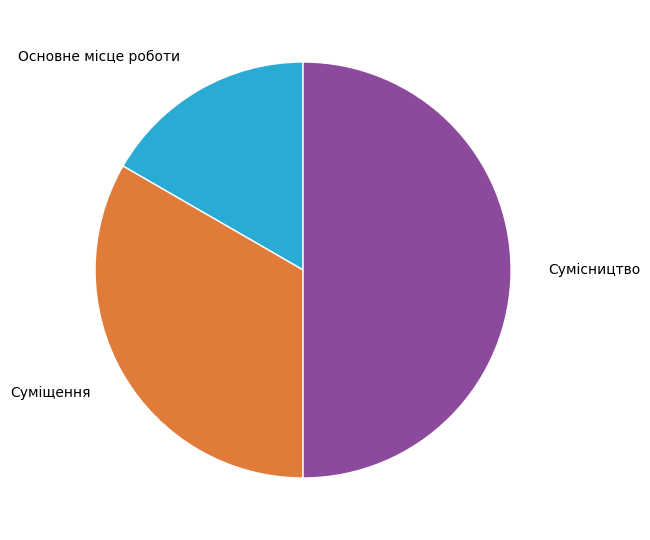

Between Основне місце роботи and Суміщення, which is larger?

Суміщення